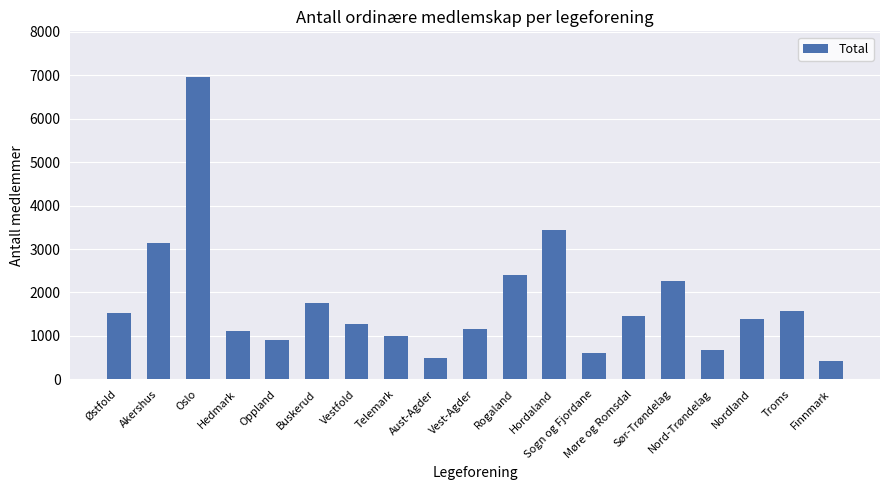

What is the smallest value displayed?

422